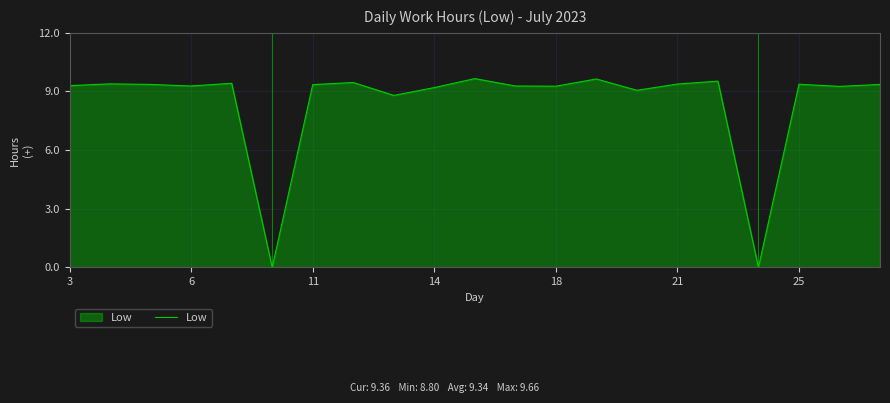

Does the chart display data point markers on the line(s)?

No